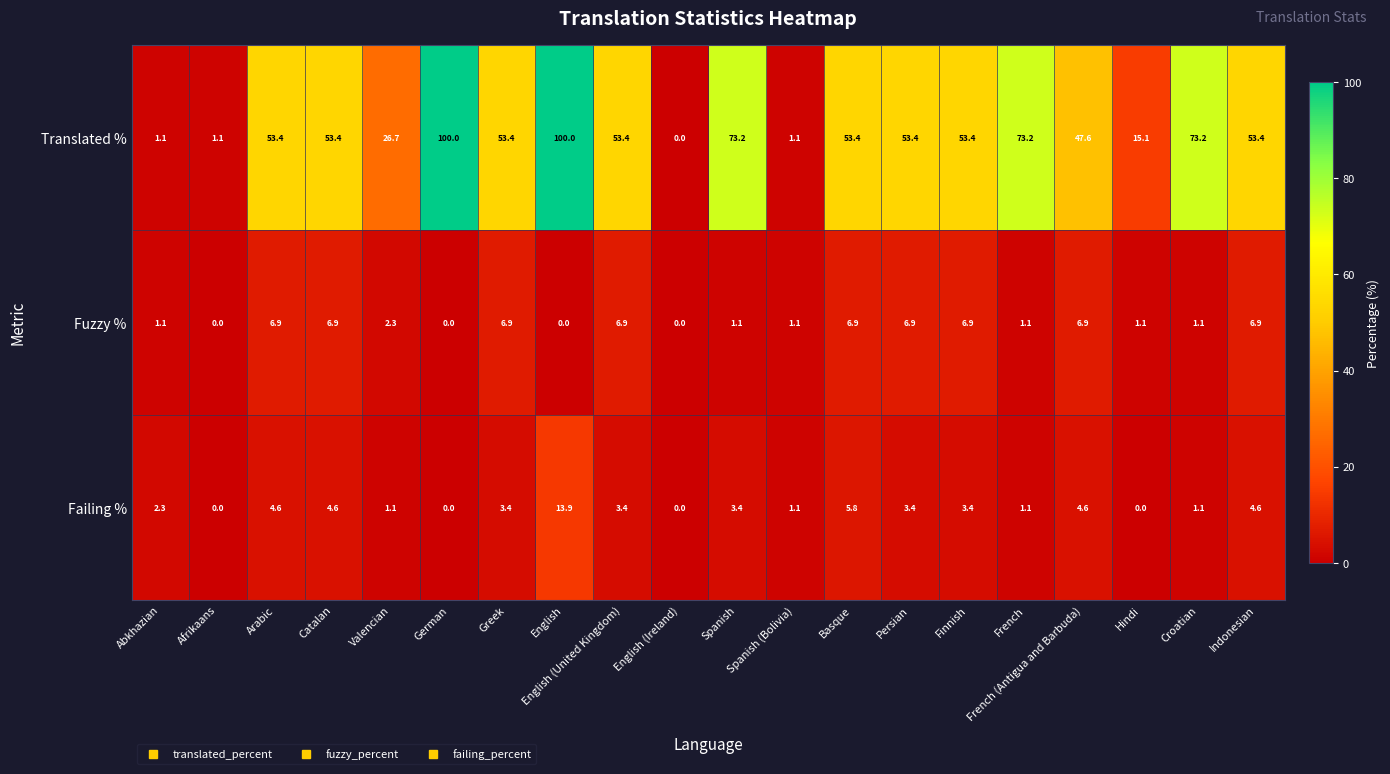

Is it true that Translated % equals 19.8 at English (United Kingdom)?

False